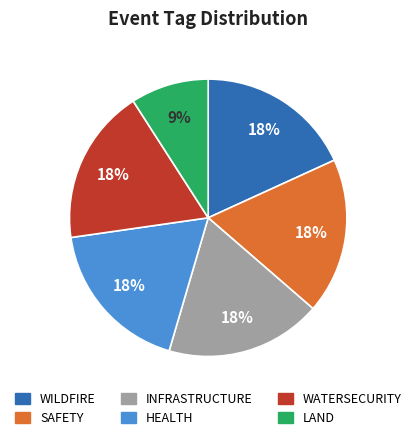

Between LAND and WILDFIRE, which is larger?

WILDFIRE